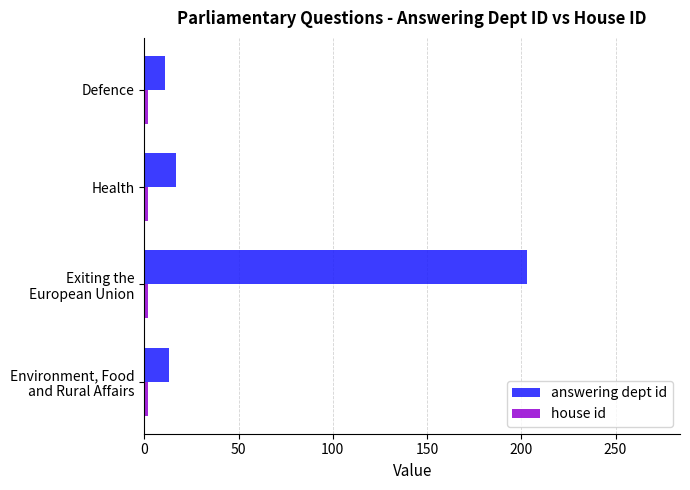

How many distinct data groups are displayed?

2